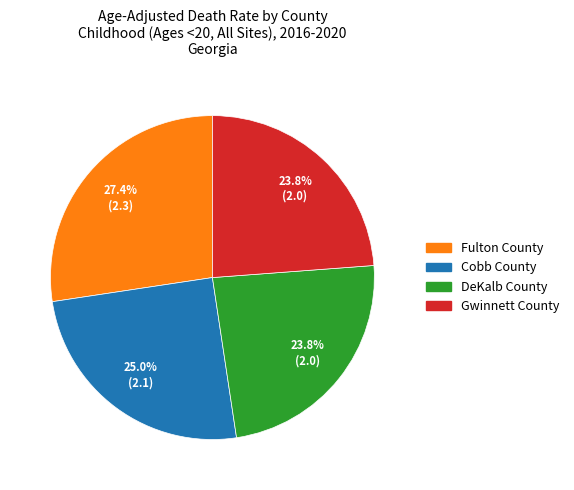

Which slice is the largest?

Fulton County